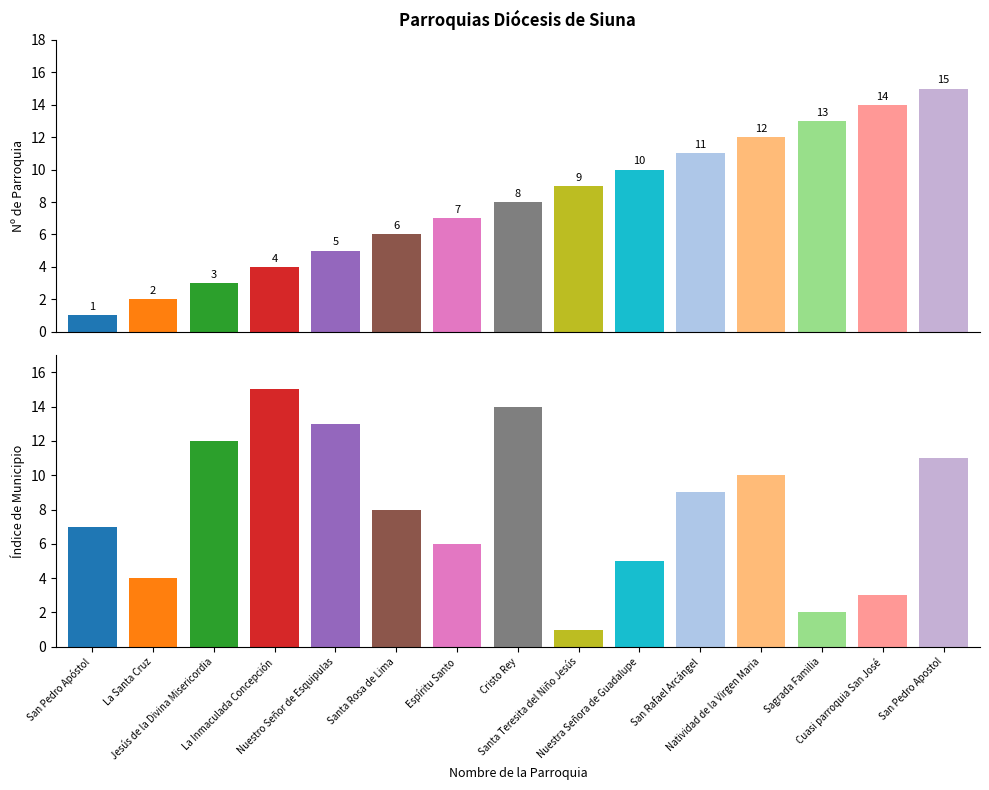

What position from the right is San Pedro Apóstol?

15